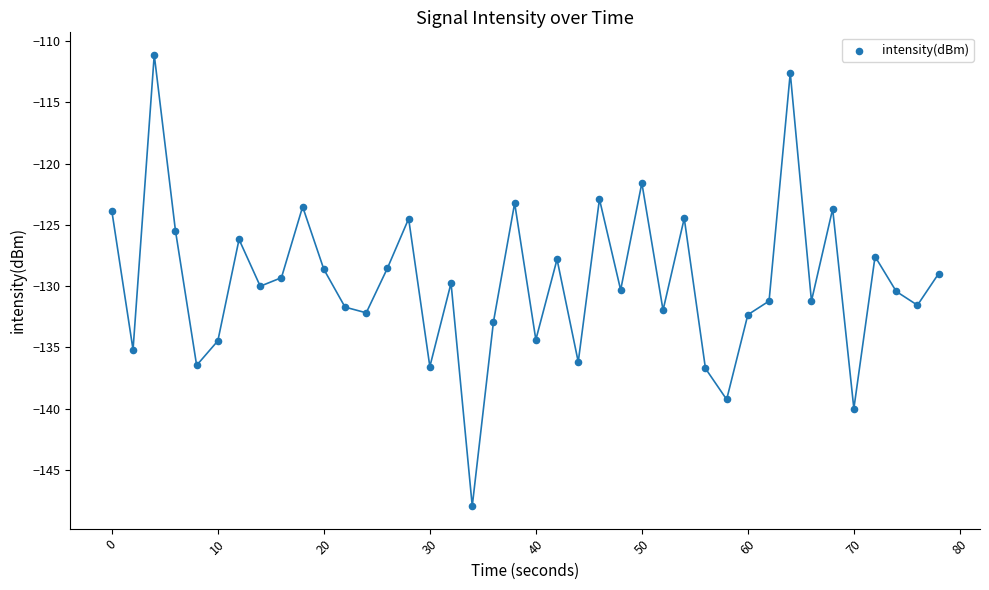

What is the range of X values (max minus min)?

78.0